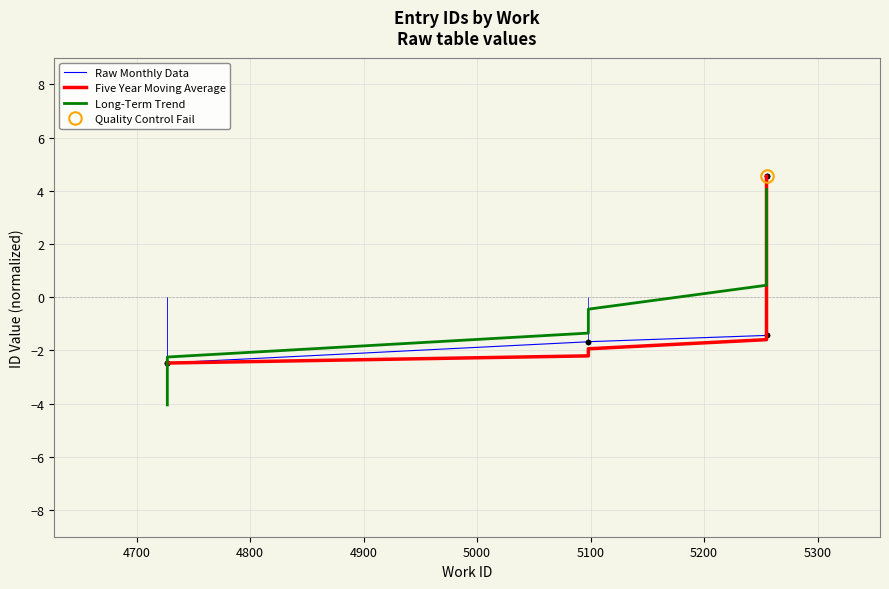

True or false: there are more than 1 points higher than both neighbors.

False